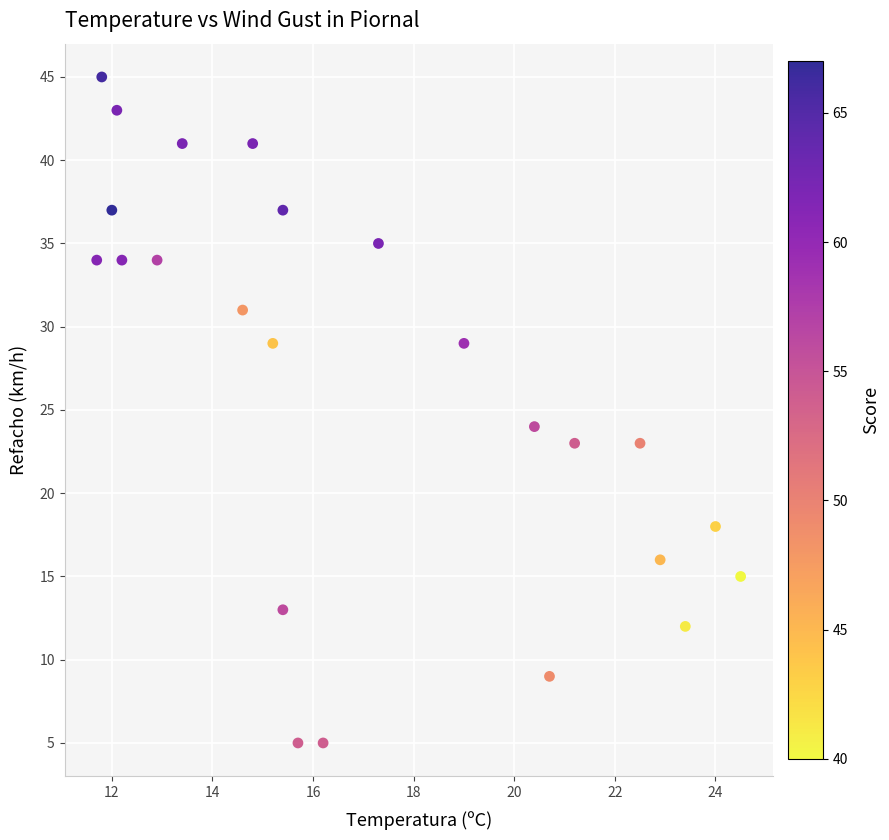

What Y value in the scatter plot is closest to 25?

24